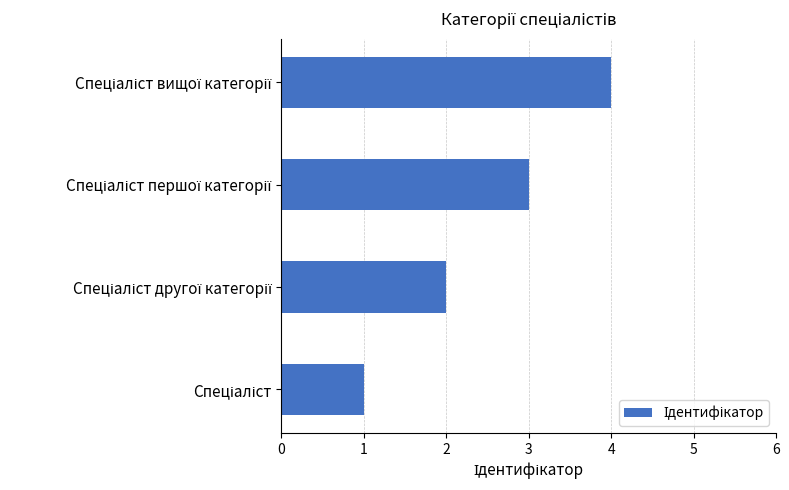

What is the sum of all values?

10